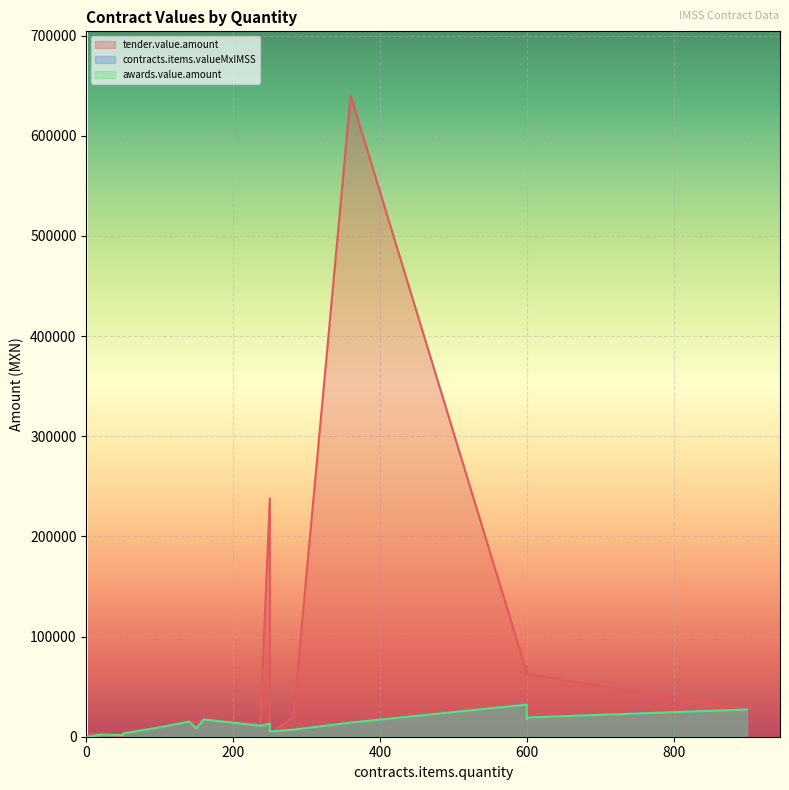

What is the difference between the maximum and minimum values in the contracts.items.valueMxIMSS series?

31793.3